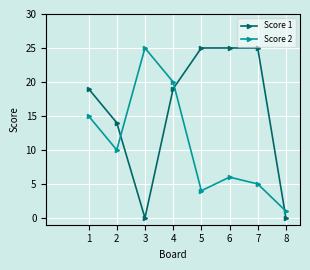

In Score 2, how many points are lower than both neighbors (excluding endpoints)?

2